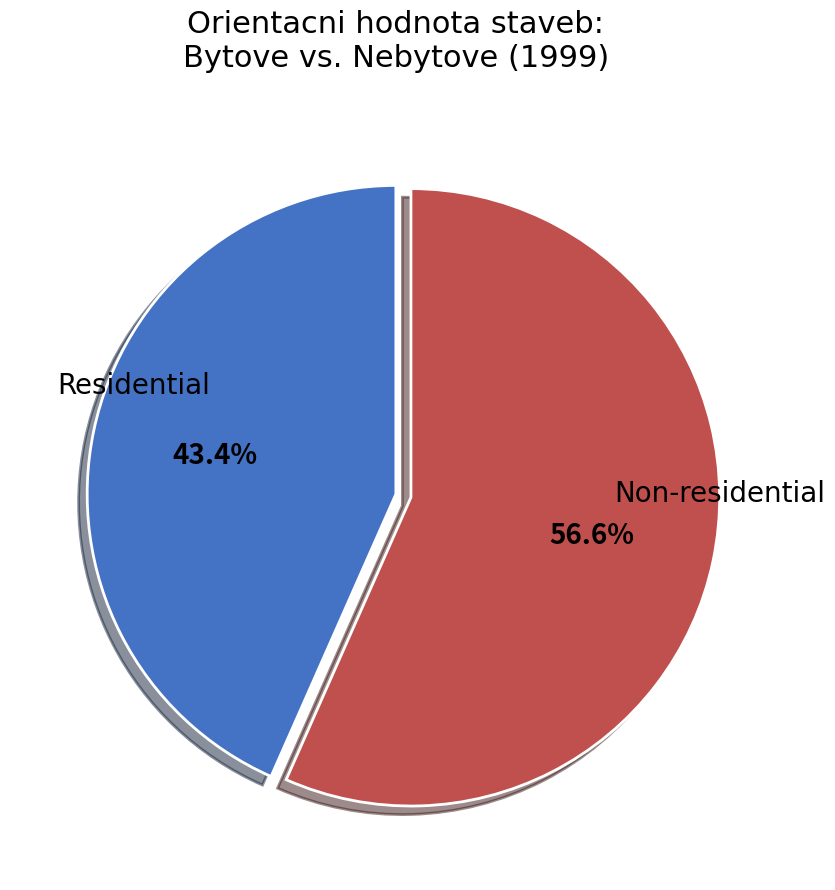

Is there any slice that represents more than half of the pie?

Yes